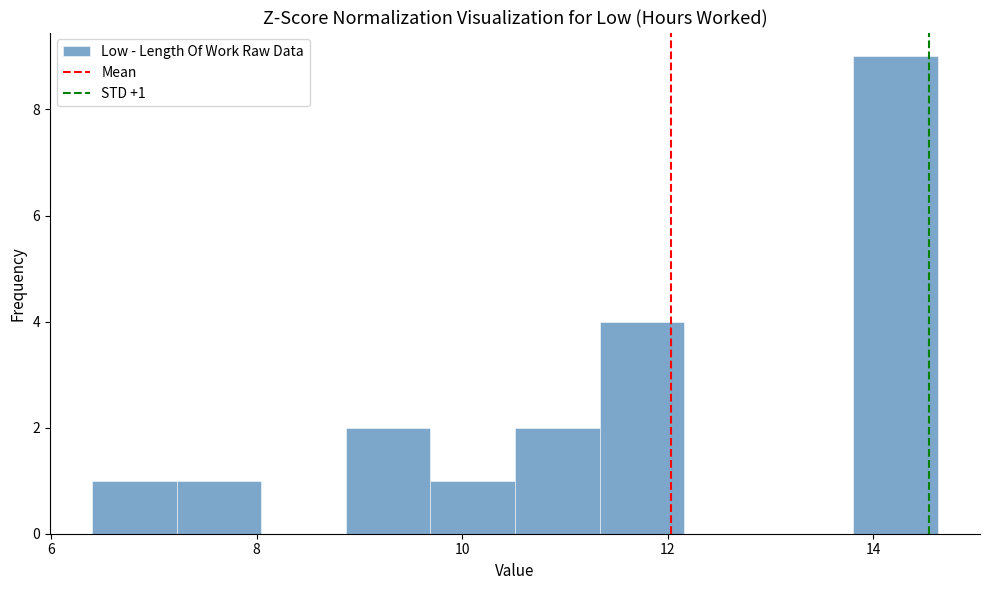

Over which range of the x-axis is the bar tallest?

13.8 to 14.6